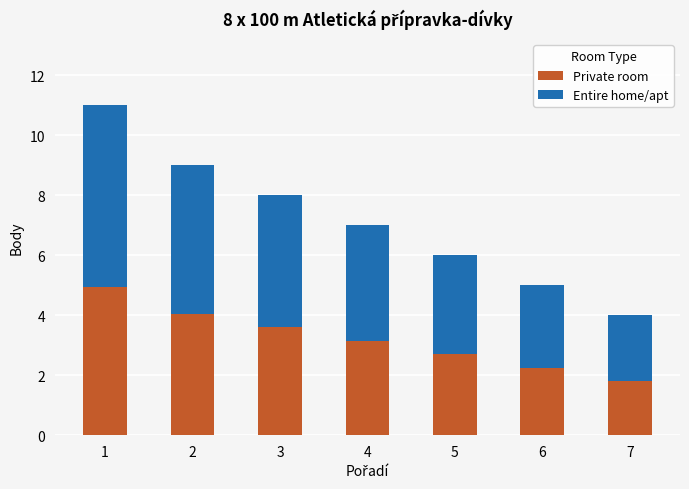

What are all the series names shown in the legend?

Private room, Entire home/apt